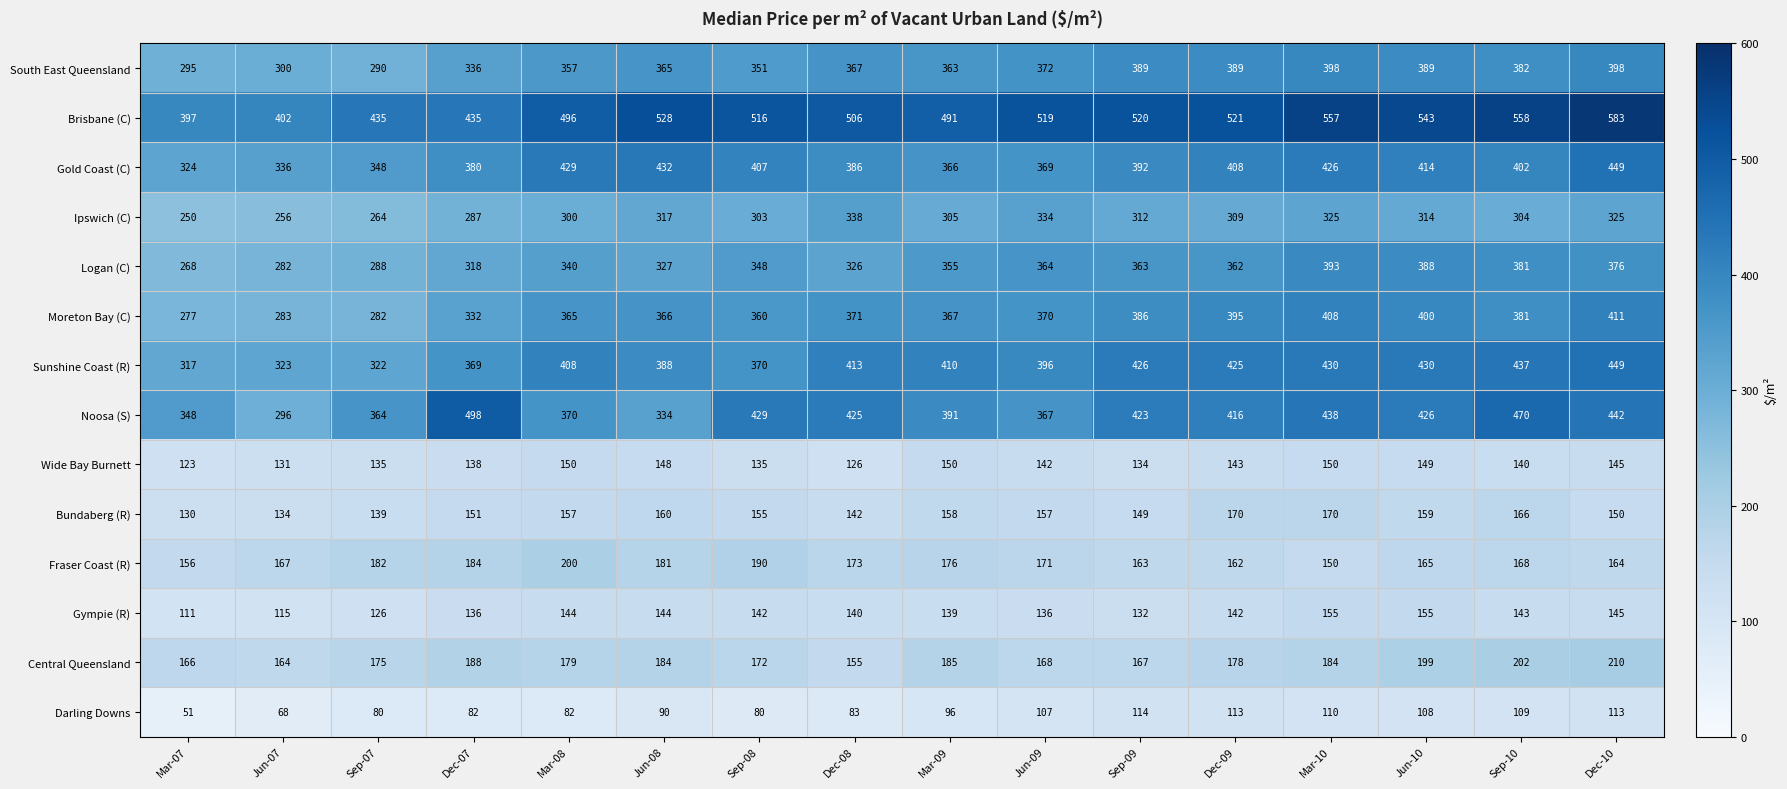

What is the minimum value shown in the chart?

51